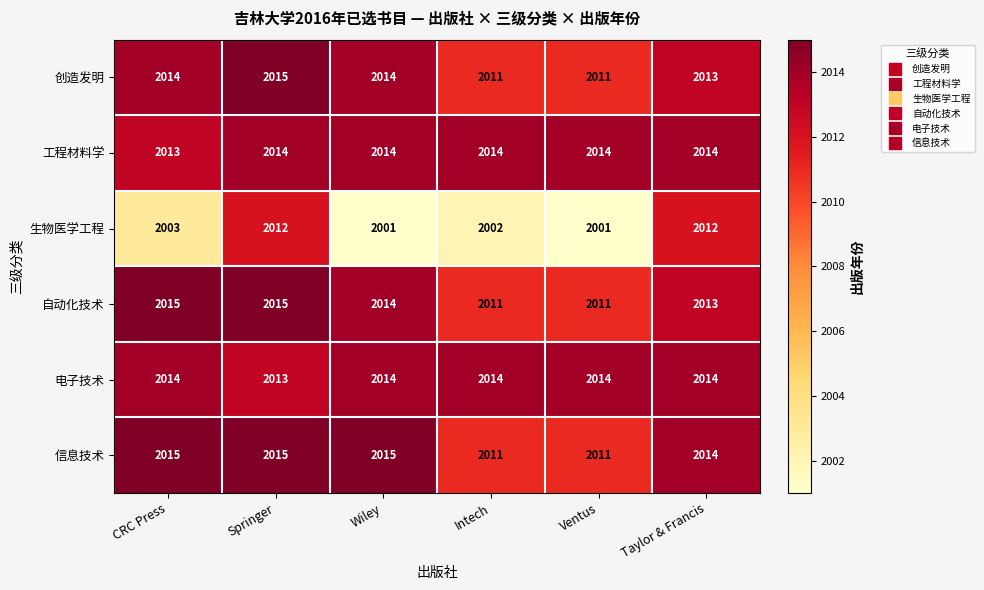

At how many categories does at least one series exceed 2010?

6